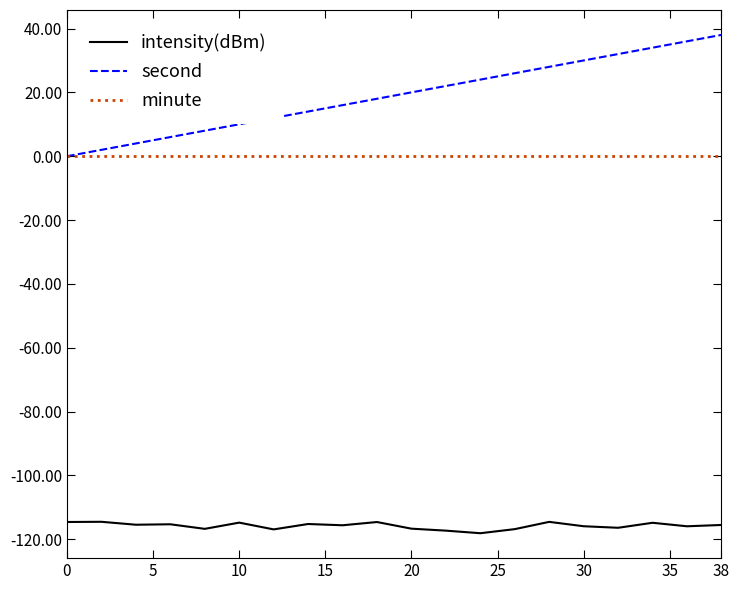

Which series has the largest total across all categories?

second